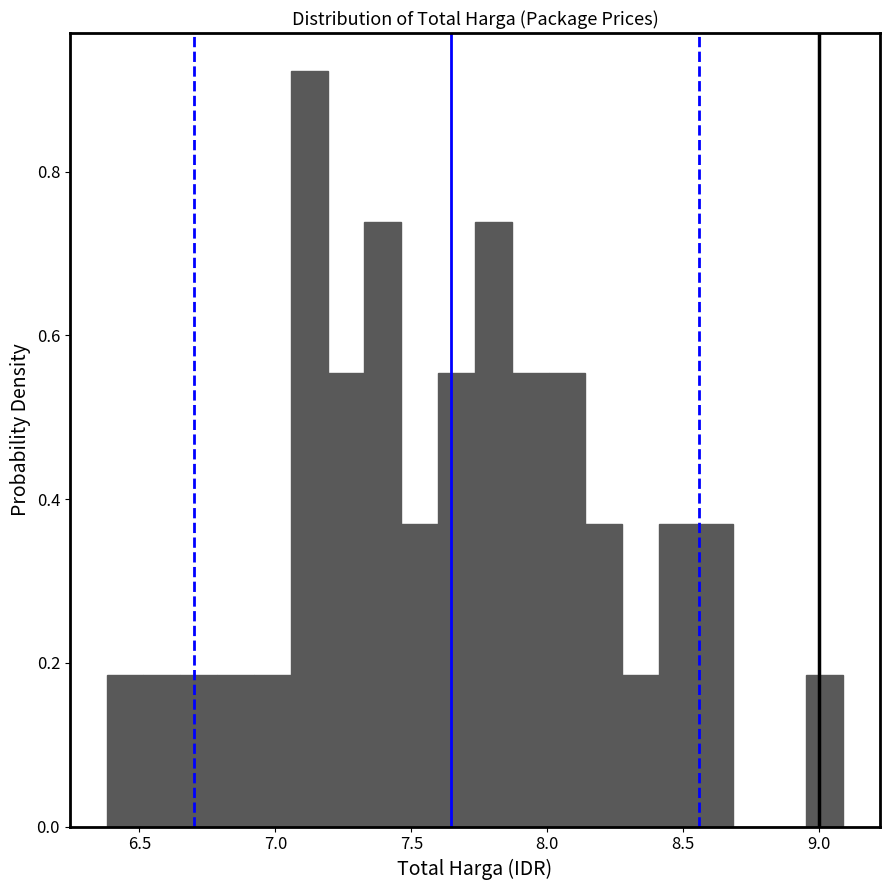

Read against the x-axis, roughly where is the centre of the tallest bar?

7.10